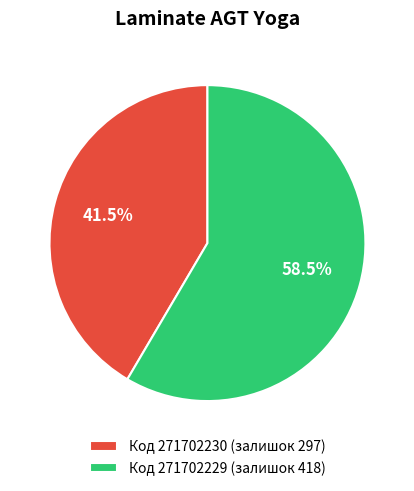

Which slice is the largest?

Код 271702229 (залишок 418)